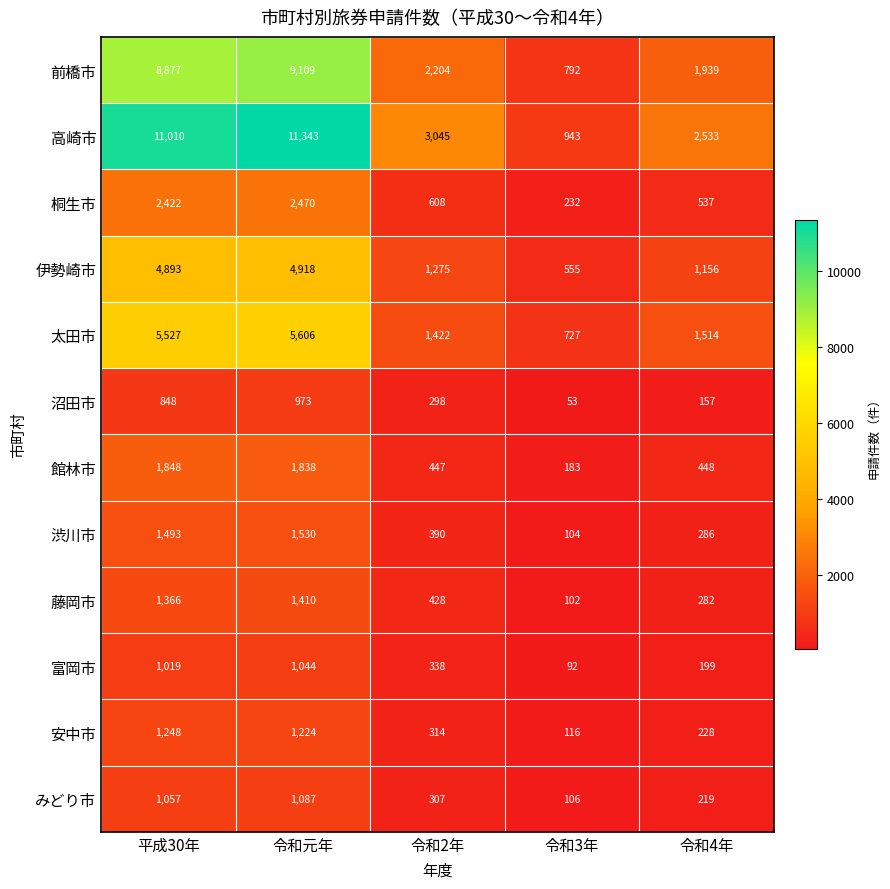

Which series has the largest range (max minus min)?

高崎市